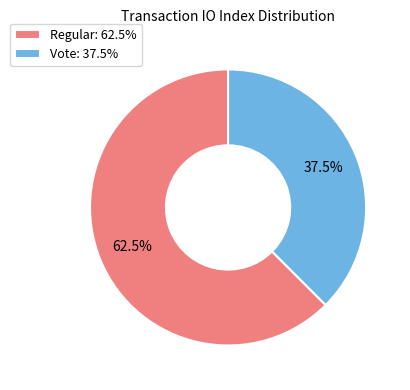

To the nearest percent, what is the difference between the Regular and Vote slice percentages?

25%